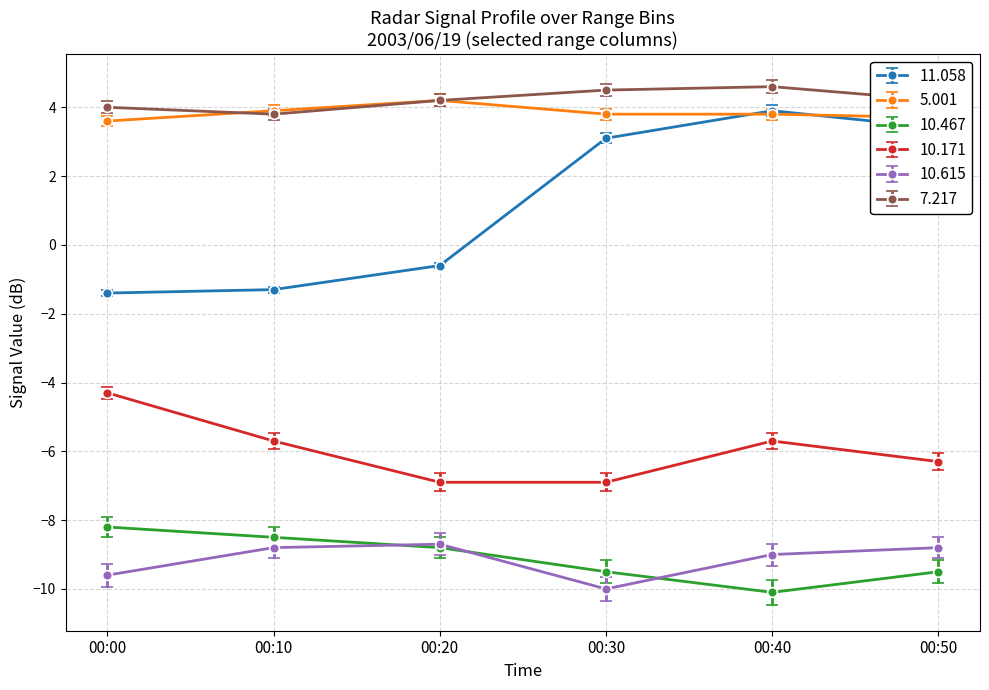

At which label is 11.058 closest to 1?

00:20